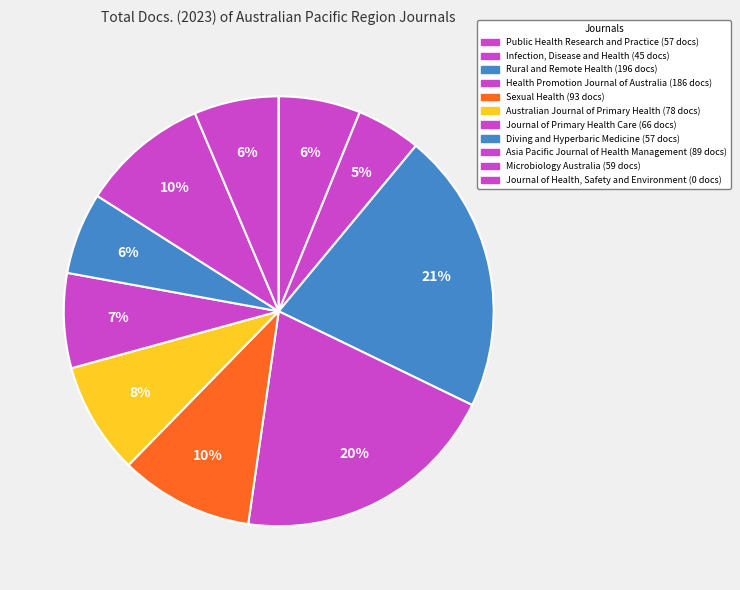

Rank the categories by value from lowest to highest.

Journal of Health, Safety and Environment, Infection, Disease and Health, Public Health Research and Practice, Diving and Hyperbaric Medicine, Microbiology Australia, Journal of Primary Health Care, Australian Journal of Primary Health, Asia Pacific Journal of Health Management, Sexual Health, Health Promotion Journal of Australia, Rural and Remote Health